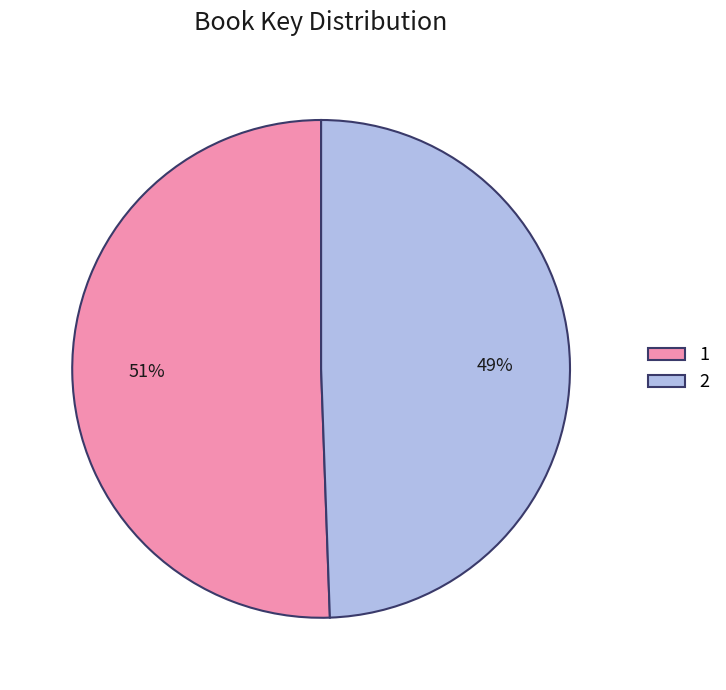

What is the ratio of the value at 2 to the value at 1?

1.0